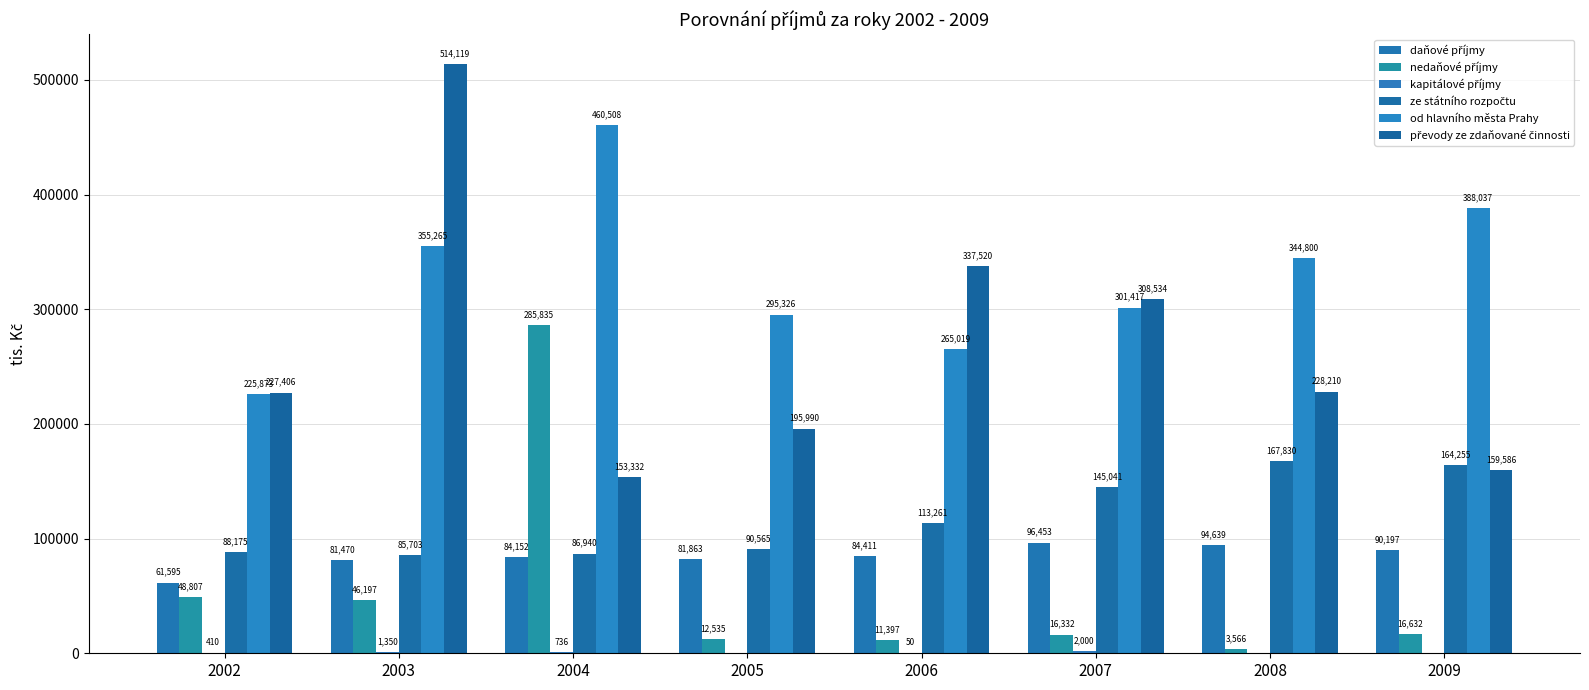

Reading right to left, list all the values displayed in this chart.

daňové příjmy: 90196.6	94638.9	96453.1	84411.2	81863.4	84151.5	81470.5	61594.6
nedaňové příjmy: 16632.0	3566.2	16332.1	11396.9	12535.0	285835.3	46197.0	48807.2
kapitálové příjmy: 0.0	0.0	2000.0	50.0	0.0	735.8	1350.0	409.9
ze státního rozpočtu: 164255.4	167830.1	145041.3	113260.8	90564.7	86939.6	85703.3	88175.4
od hlavního města Prahy: 388036.8	344799.7	301416.8	265018.8	295325.6	460508.4	355264.6	225873.4
převody ze zdaňované činnosti: 159586.0	228210.2	308534.2	337520.2	195990.3	153331.7	514118.7	227406.2